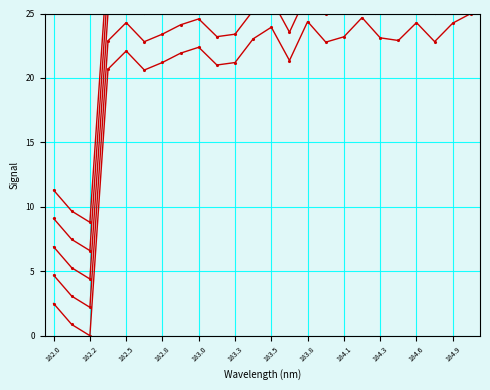

At which category does Series 5 reach its first local peak?

182.5